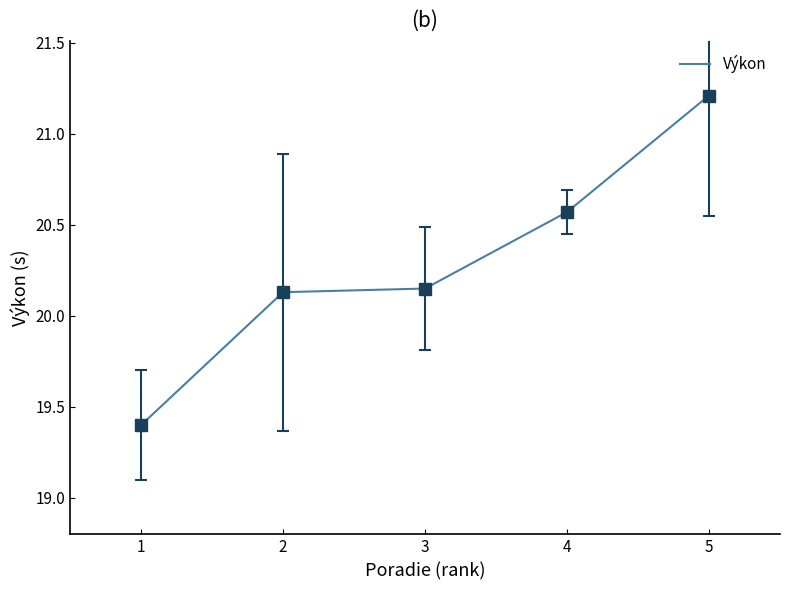

Approximately how many times larger is the value at 2 compared to 4?

1.0